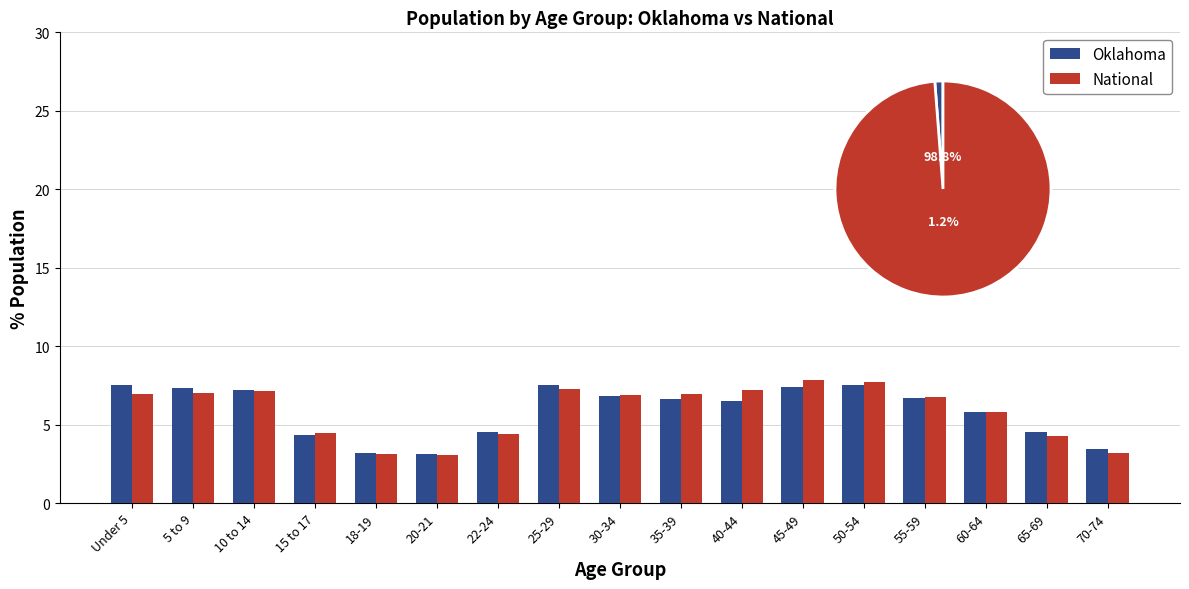

Between 5 to 9 and 10 to 14, which series saw the biggest shift?

Oklahoma